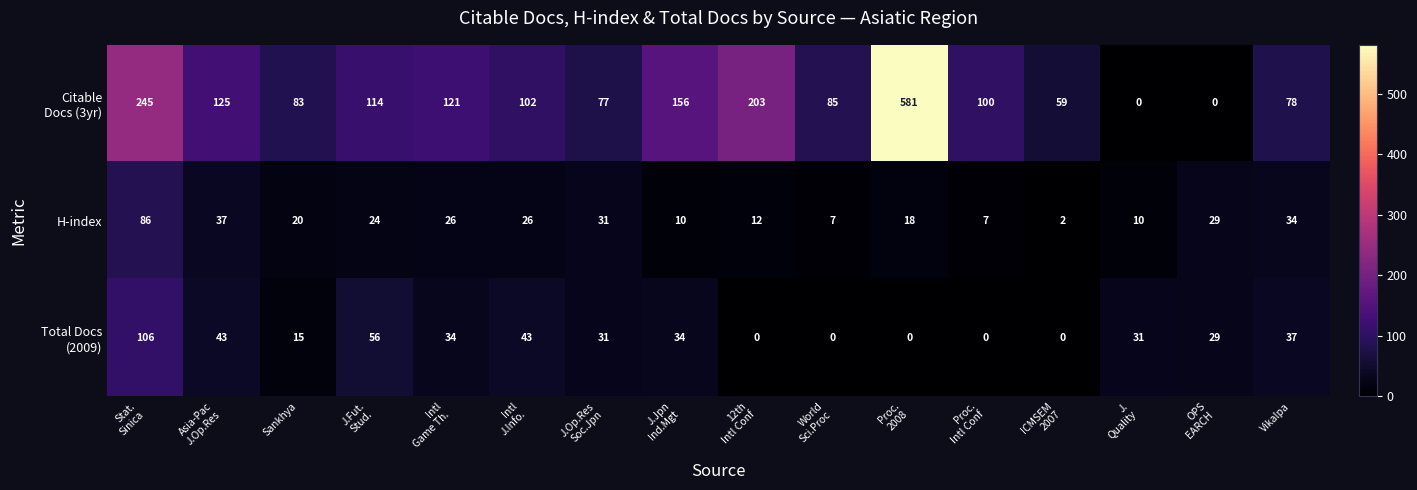

At how many categories does at least one series exceed 360?

1